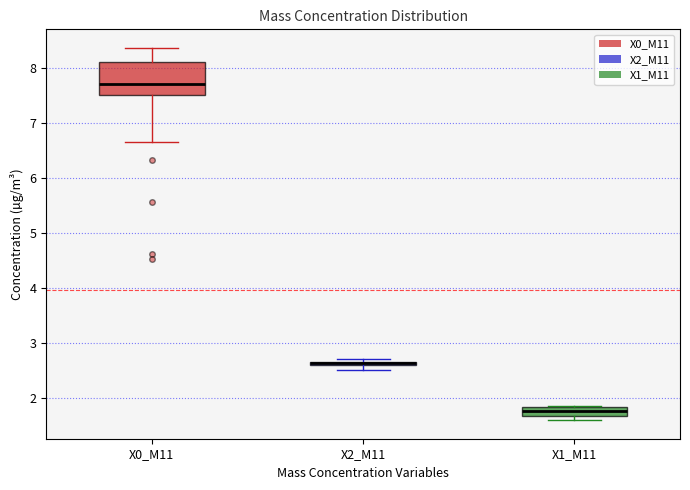

Which box is the tallest, from its lower edge to its upper edge?

X0_M11